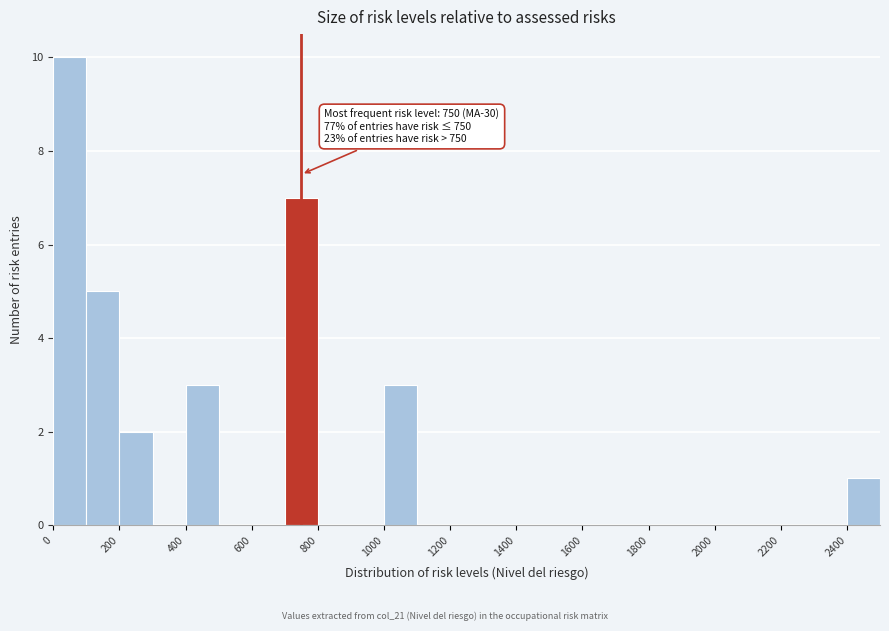

Which range on the x-axis has the tallest bar?

0 to 100